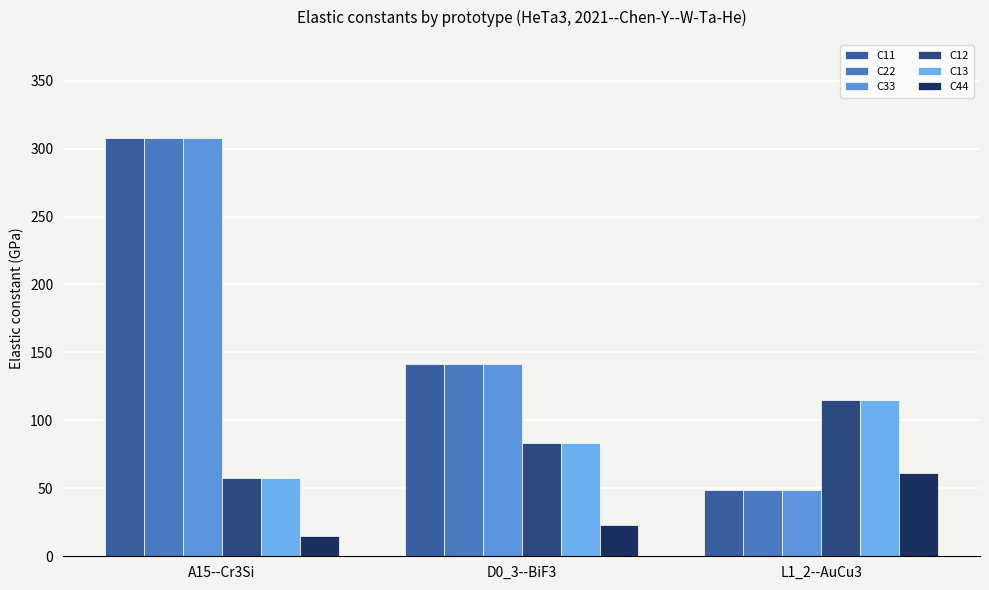

Is it true that C22 equals 141.6 at D0_3--BiF3?

True